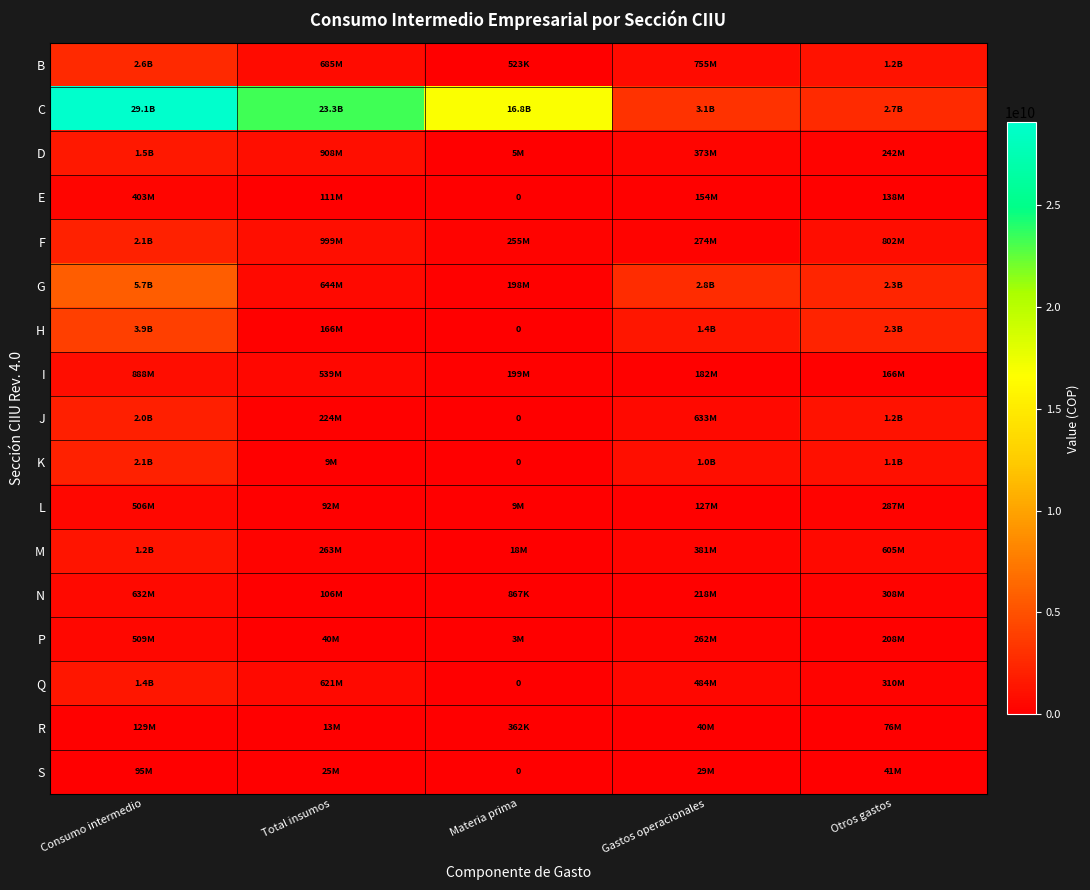

Rank the series at Consumo intermedio from highest to lowest value.

C, G, H, B, K, F, J, D, Q, M, I, N, P, L, E, R, S